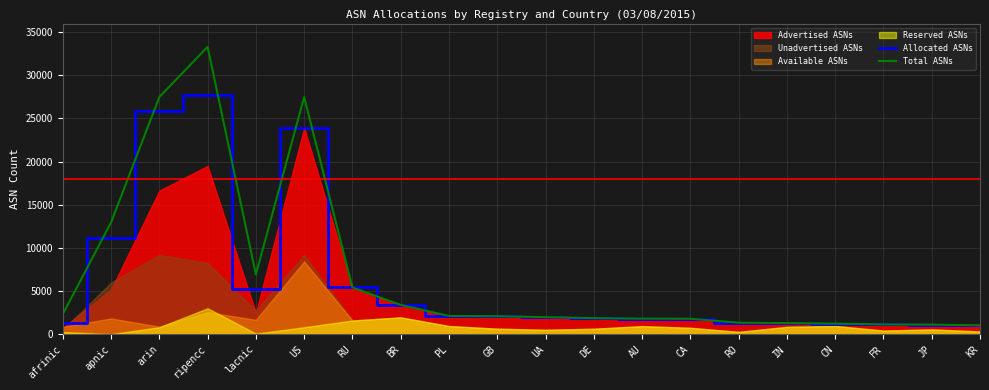

What is the maximum value shown in the chart?

33304